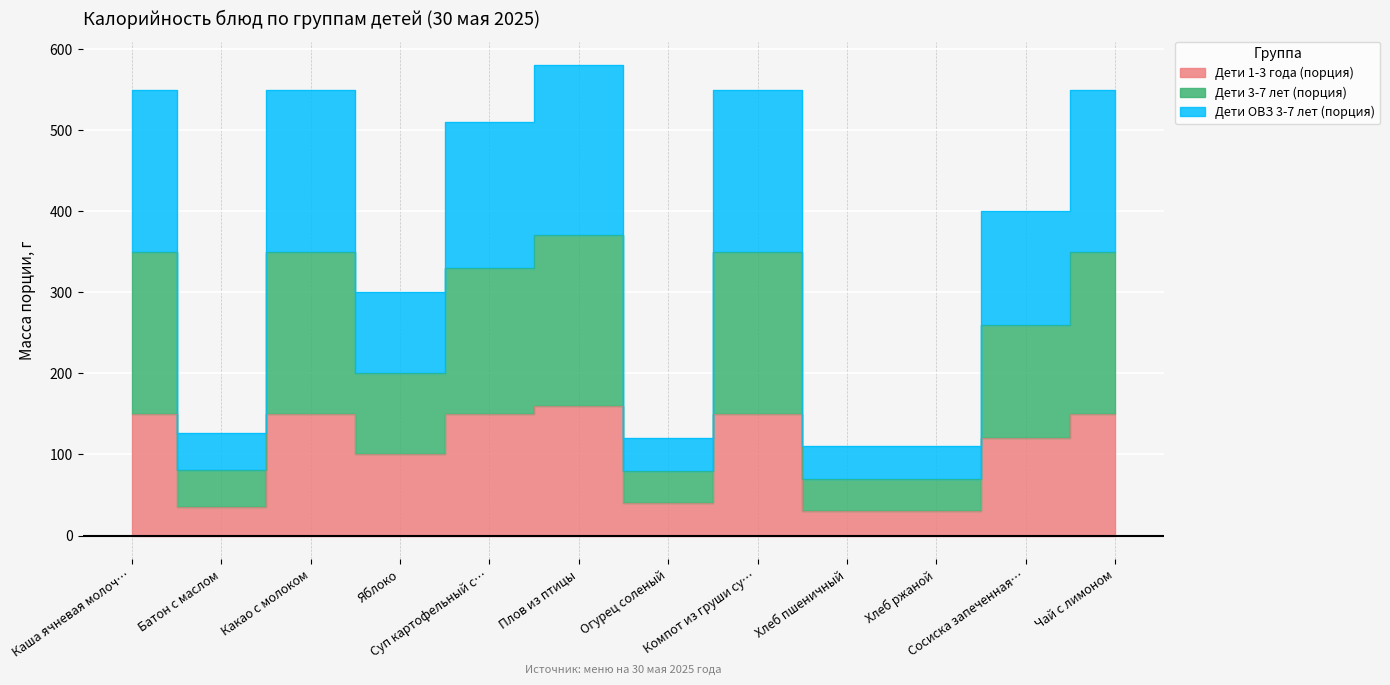

True or false: Дети 3-7 лет (порция) and Дети ОВЗ 3-7 лет (порция) intersect in this chart.

False